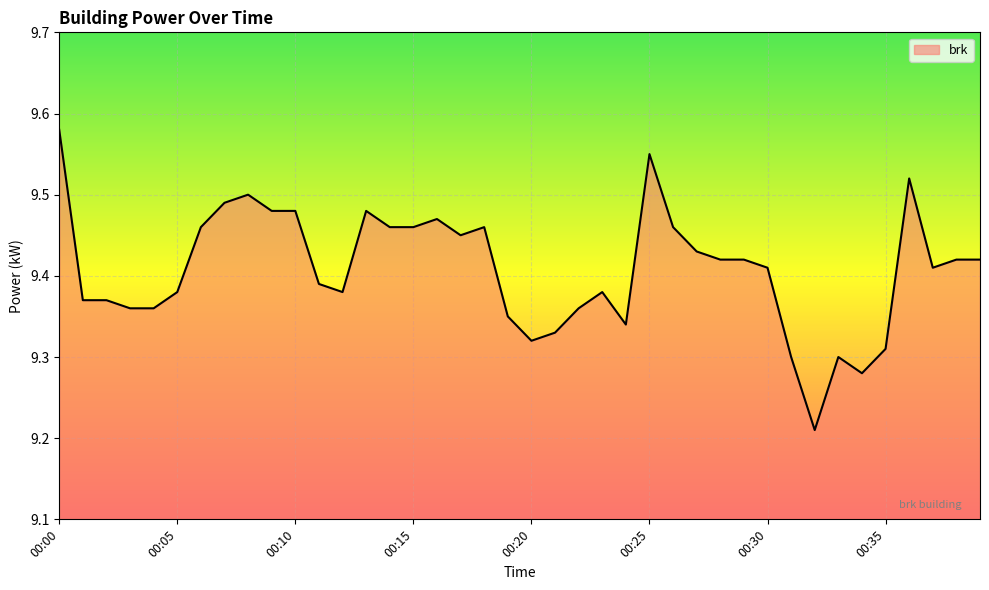

What is the maximum value shown in the chart?

9.6